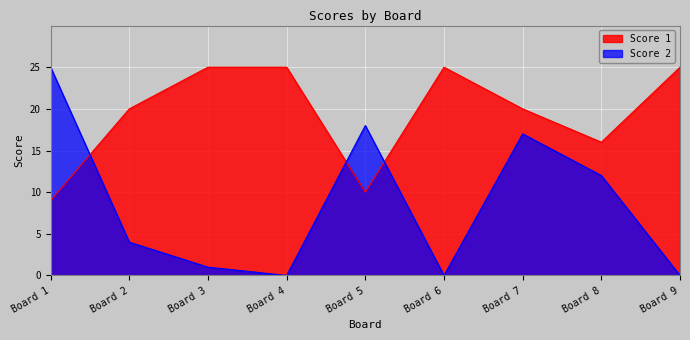

What is the maximum value shown in the chart?

25